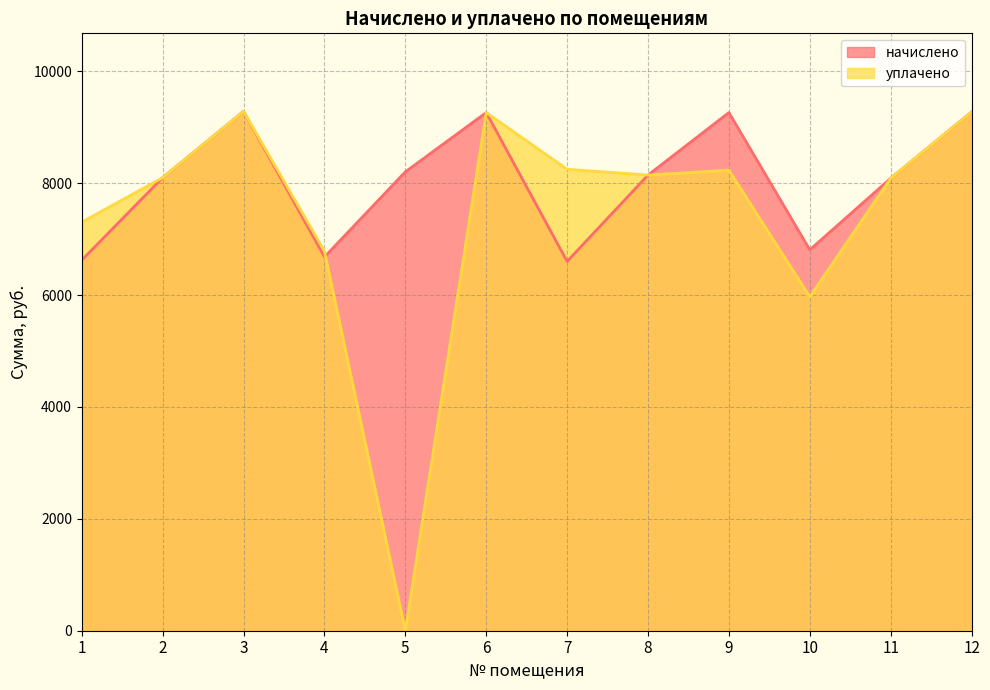

The начислено series shows 12386.0 at 12. True or false?

False